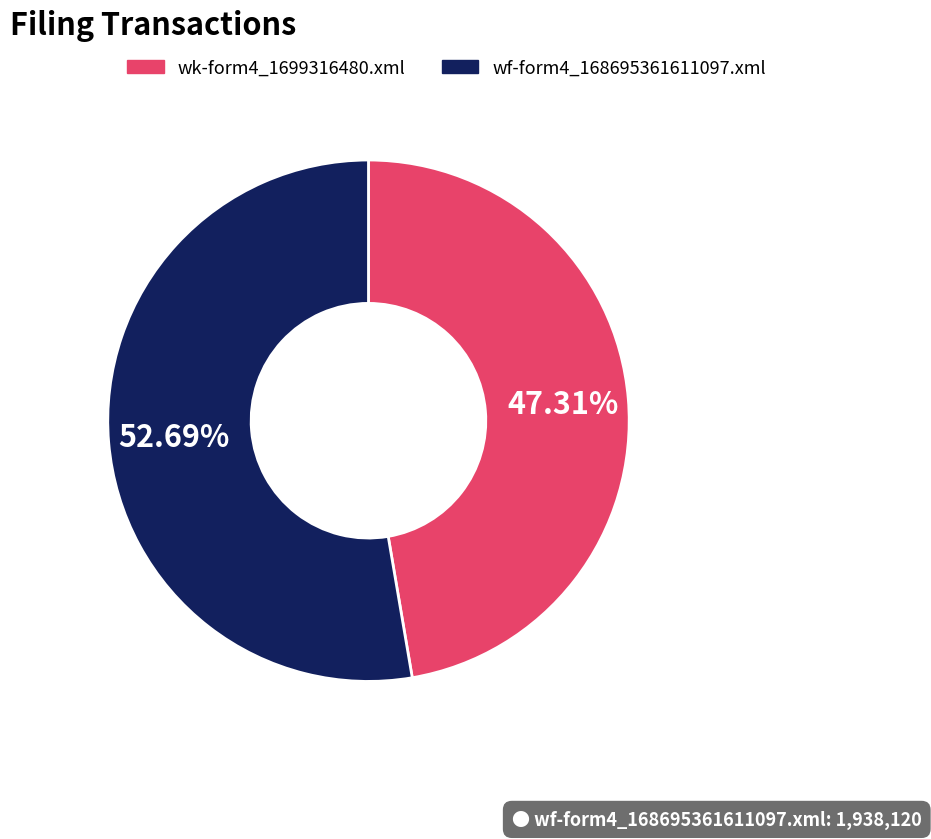

Is there a majority slice in this chart?

Yes